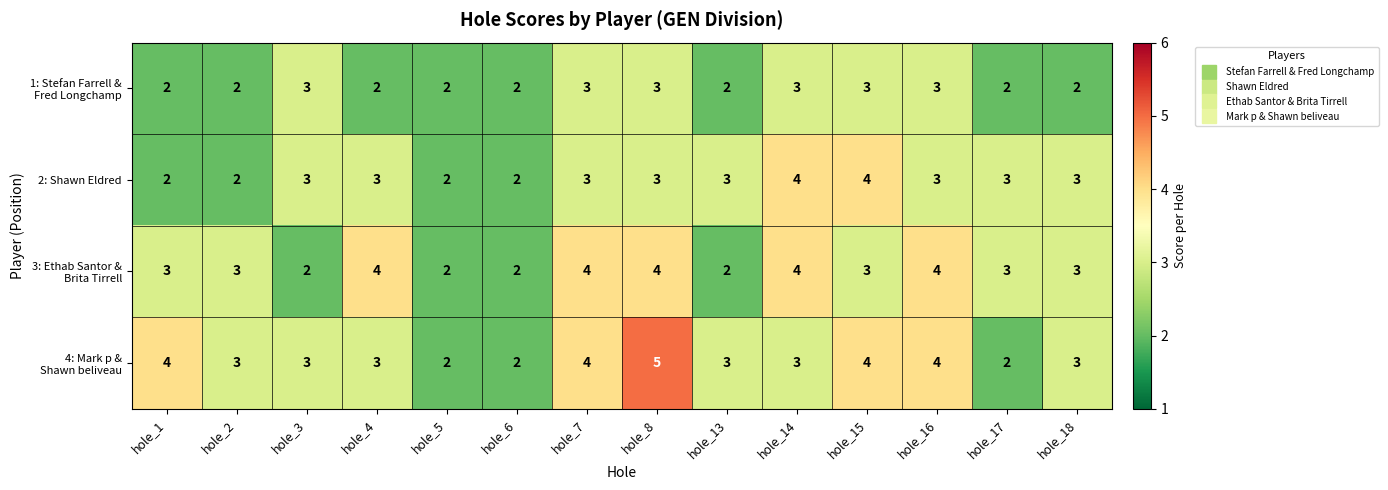

How many distinct data groups are displayed?

4